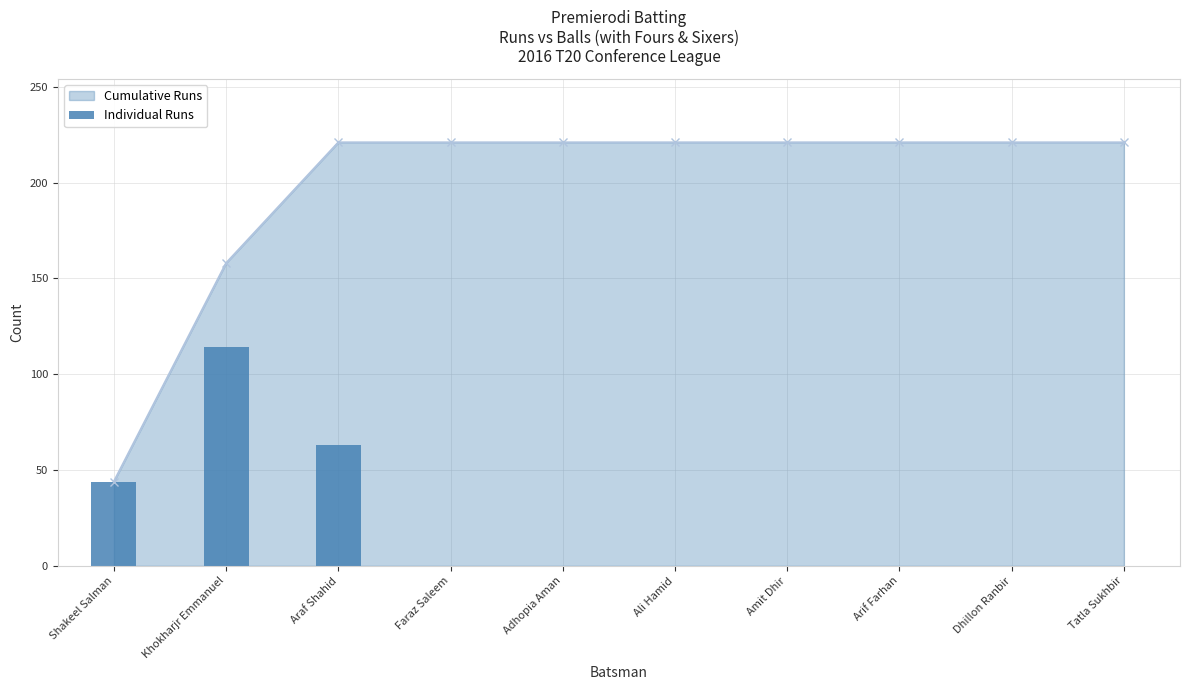

Count the number of categories in the chart.

10